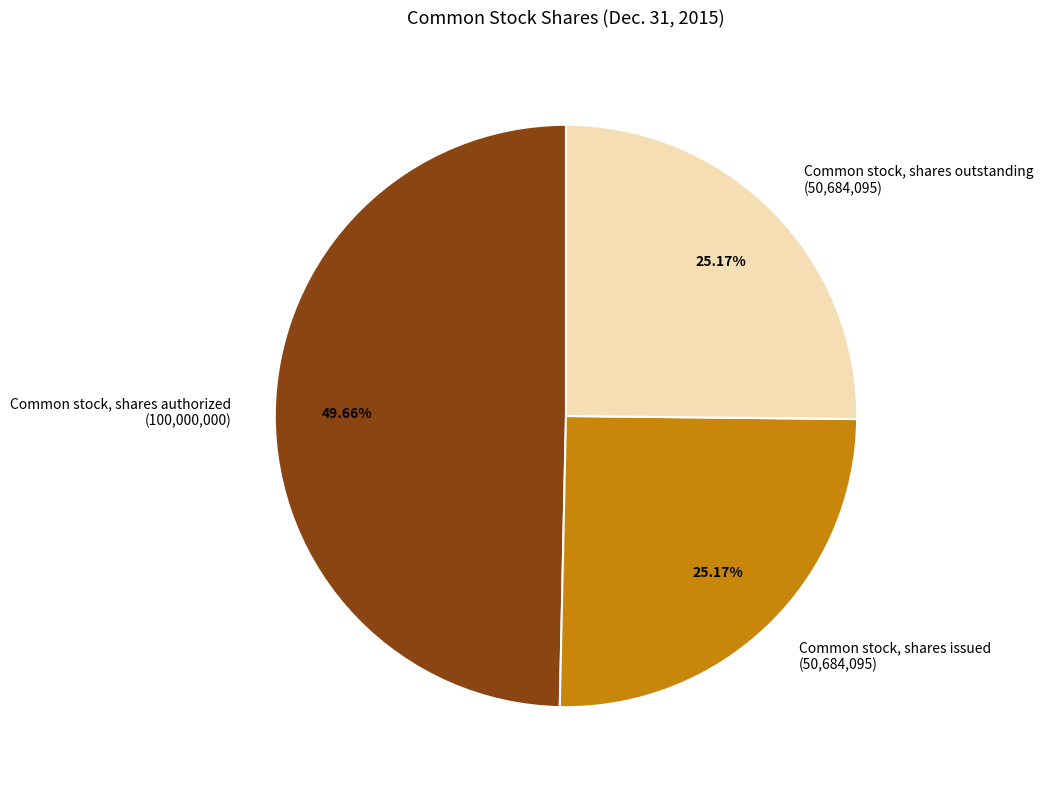

Does Common stock, shares outstanding represent more than half of the total?

No